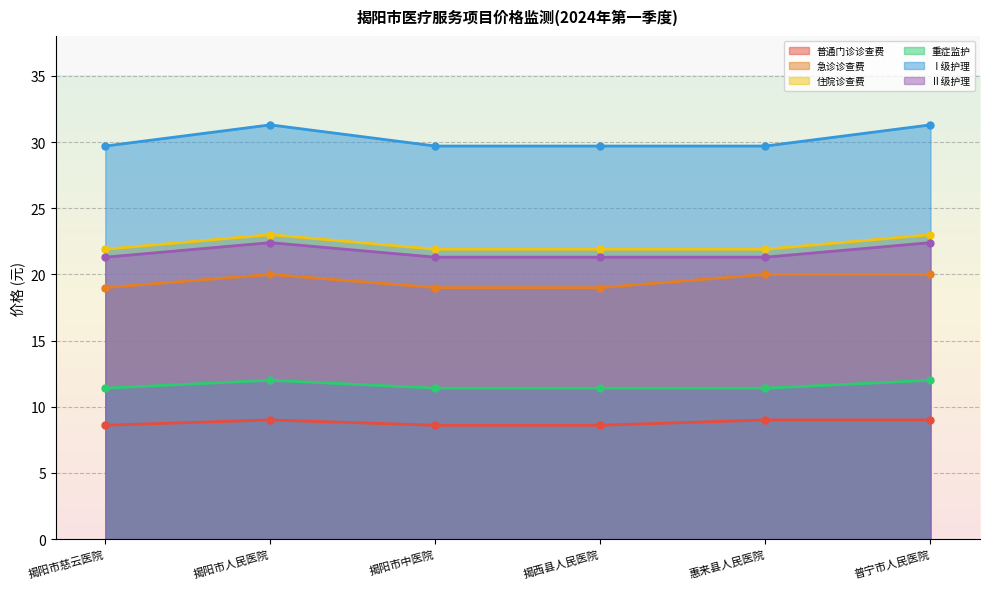

True or false: Ⅰ级护理 has a value of 4.6 at 揭西县人民医院.

False